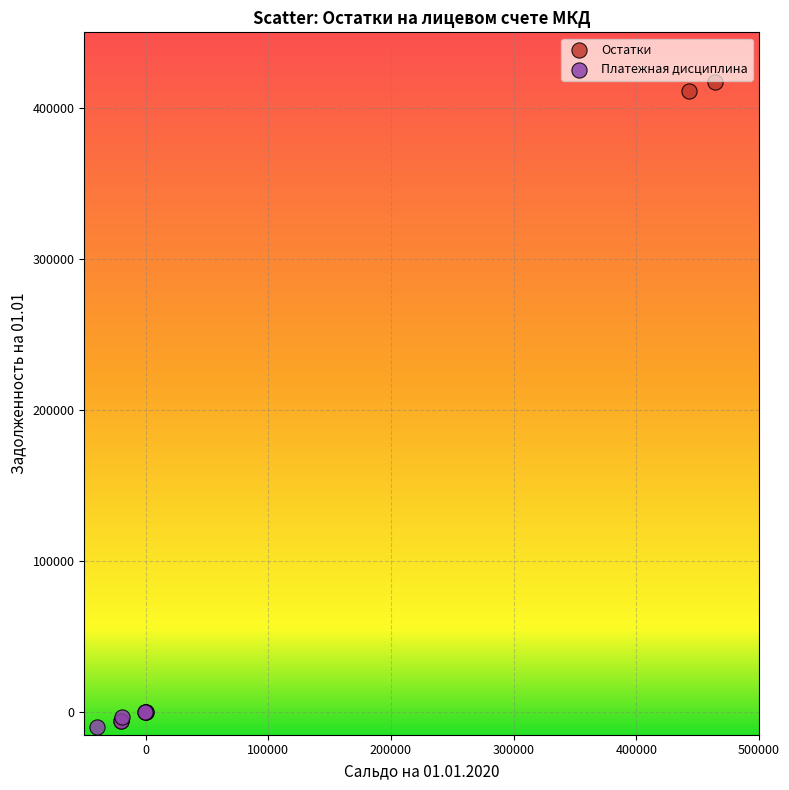

Which series contains the lowest Y value?

Платежная дисциплина